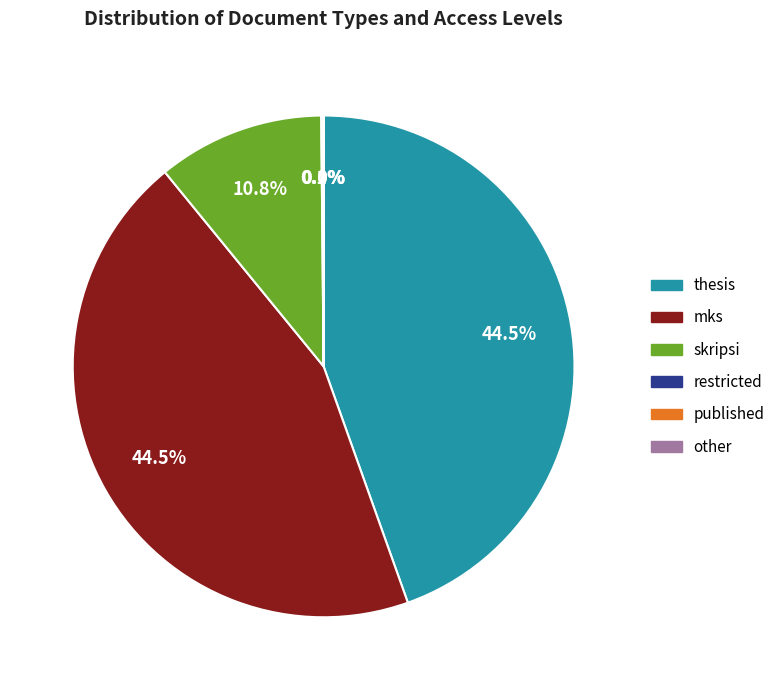

Does any single category account for the majority?

No